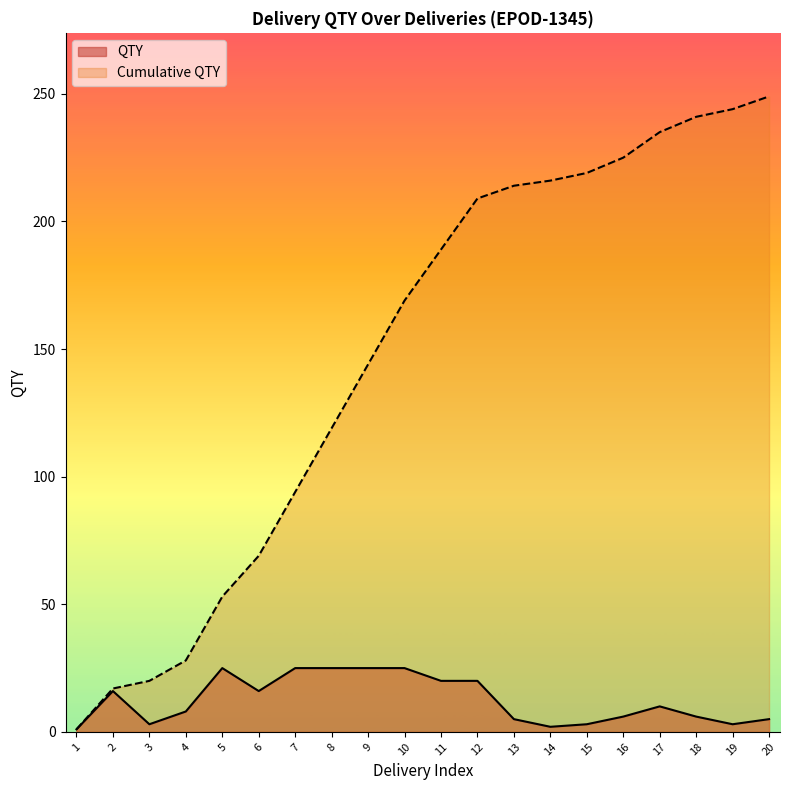

Which category has the lowest value in the Cumulative QTY series?

1